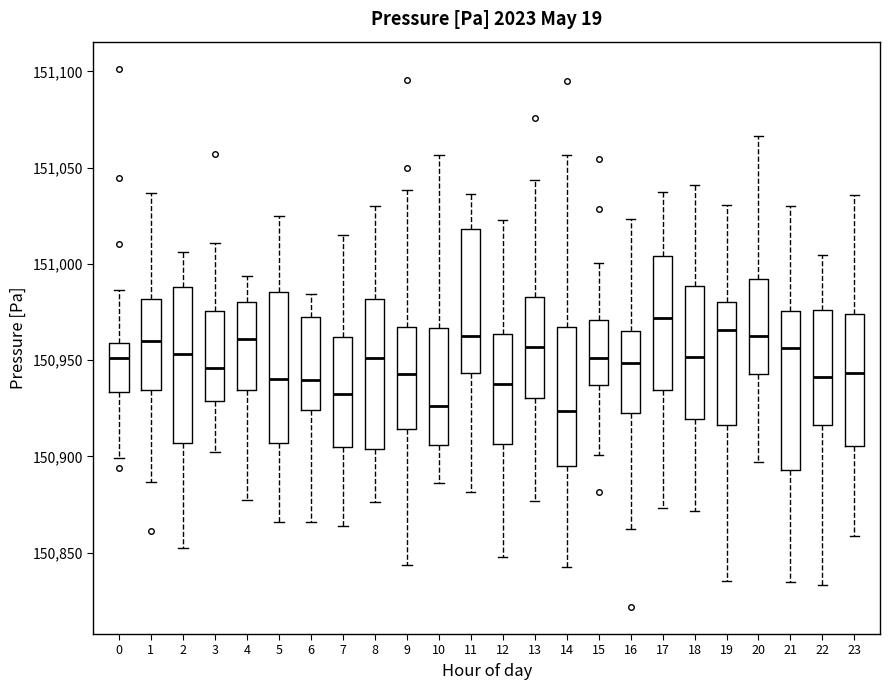

Reading left to right, read every box against the y-axis: the position of its median line, the range the box covers, and the ends of its whiskers. The values are not printed on the chart, so give them approximately, as read against the axis.

0: median 150950, box 150935 to 150960, whiskers 150900 to 150985
1: median 150960, box 150935 to 150980, whiskers 150885 to 151035
2: median 150955, box 150905 to 150990, whiskers 150850 to 151005
3: median 150945, box 150930 to 150975, whiskers 150900 to 151010
4: median 150960, box 150935 to 150980, whiskers 150875 to 150995
5: median 150940, box 150905 to 150985, whiskers 150865 to 151025
6: median 150940, box 150925 to 150970, whiskers 150865 to 150985
7: median 150930, box 150905 to 150960, whiskers 150865 to 151015
8: median 150950, box 150905 to 150980, whiskers 150875 to 151030
9: median 150945, box 150915 to 150965, whiskers 150845 to 151040
10: median 150925, box 150905 to 150965, whiskers 150885 to 151055
11: median 150965, box 150945 to 151020, whiskers 150880 to 151035
12: median 150940, box 150905 to 150965, whiskers 150845 to 151025
13: median 150955, box 150930 to 150985, whiskers 150875 to 151045
14: median 150925, box 150895 to 150965, whiskers 150845 to 151055
15: median 150950, box 150935 to 150970, whiskers 150900 to 151000
16: median 150950, box 150925 to 150965, whiskers 150860 to 151025
17: median 150970, box 150935 to 151005, whiskers 150875 to 151035
18: median 150950, box 150920 to 150990, whiskers 150870 to 151040
19: median 150965, box 150915 to 150980, whiskers 150835 to 151030
20: median 150965, box 150945 to 150990, whiskers 150895 to 151065
21: median 150955, box 150895 to 150975, whiskers 150835 to 151030
22: median 150940, box 150915 to 150975, whiskers 150835 to 151005
23: median 150945, box 150905 to 150975, whiskers 150860 to 151035